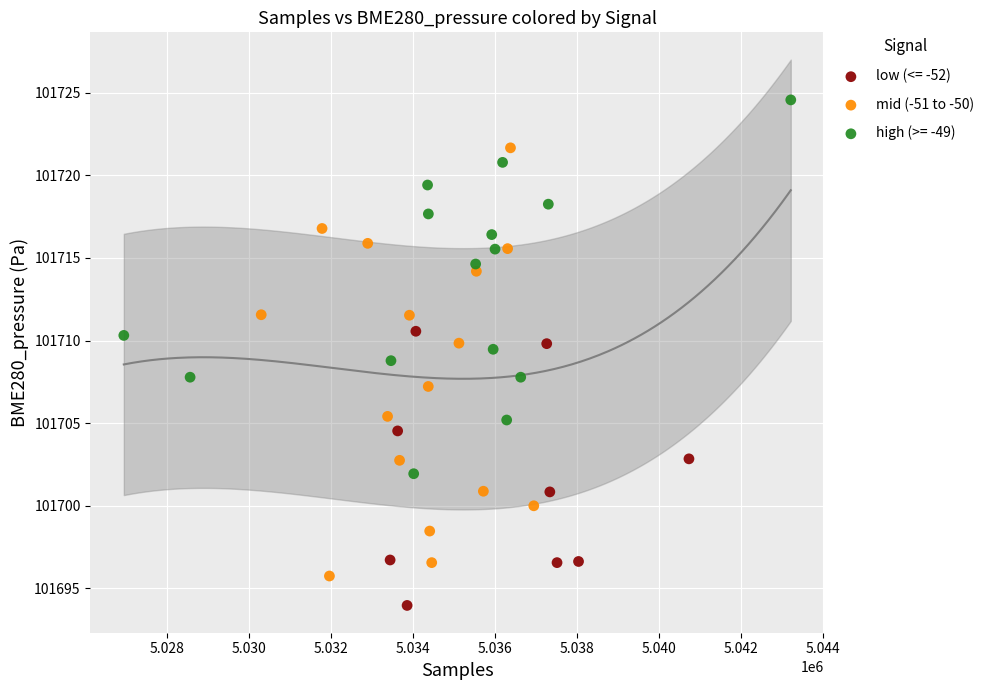

Which series reaches the maximum Y coordinate?

high (>= -49)